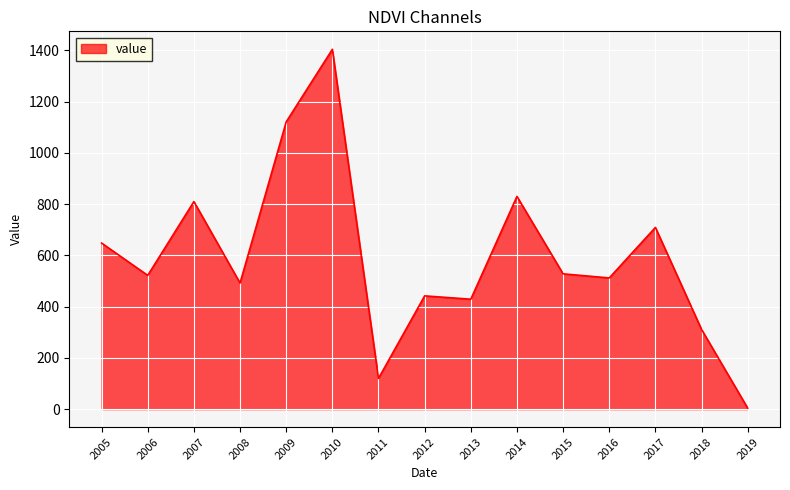

At which category does the chart reach its minimum across all series?

2019